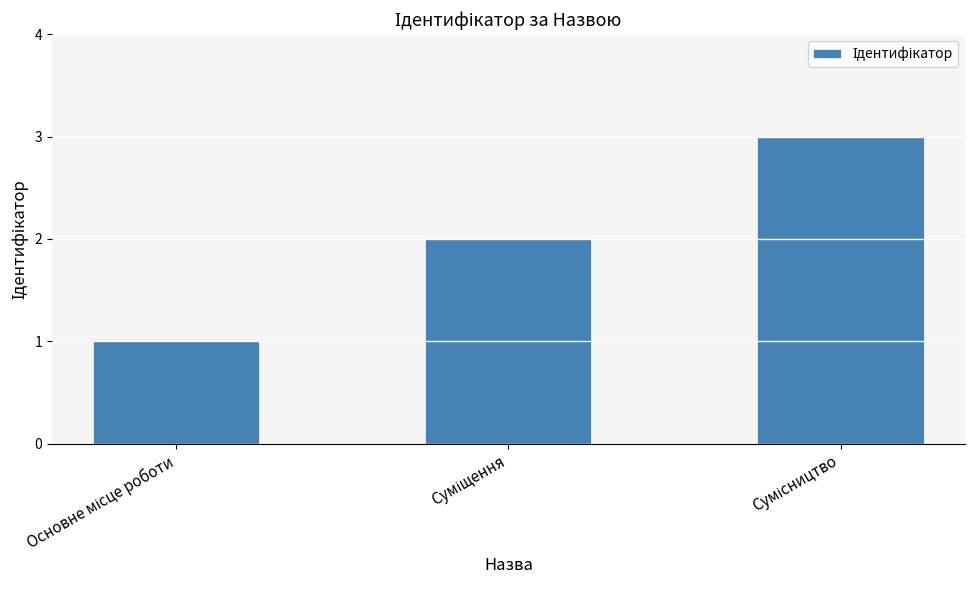

What is the sum of all values?

6